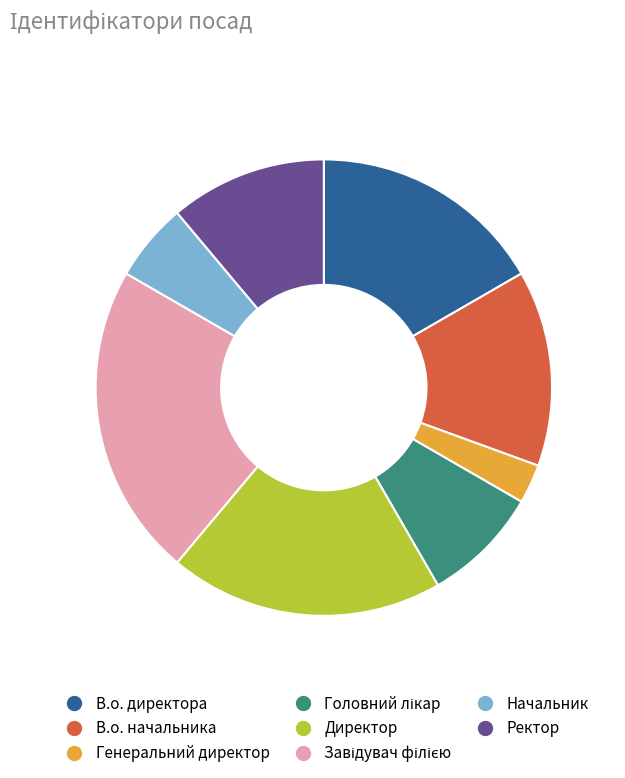

What is the smallest slice in the pie chart?

Генеральний директор